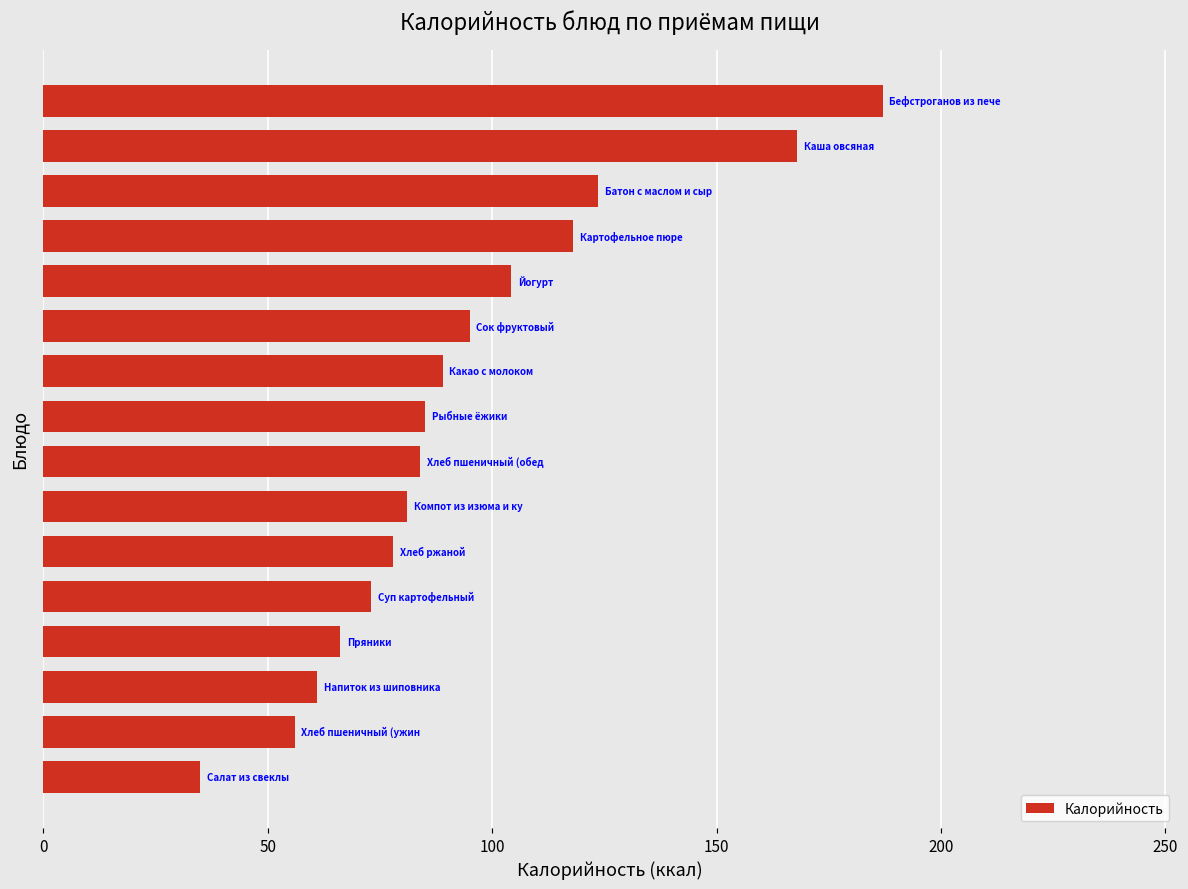

What is the difference between the maximum and minimum values?

152.0